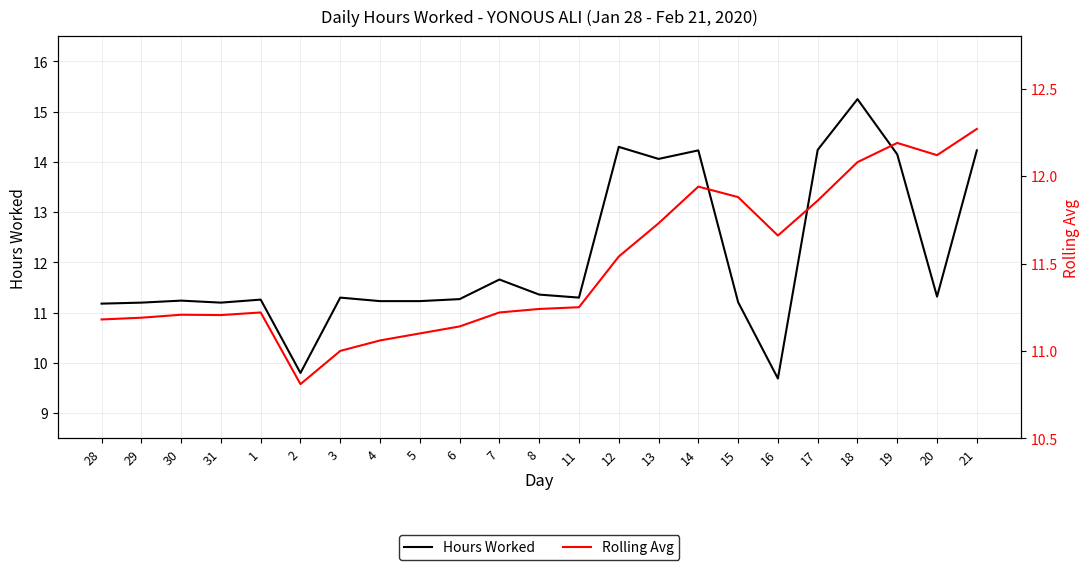

True or false: Hours Worked and Rolling Avg intersect in this chart.

True